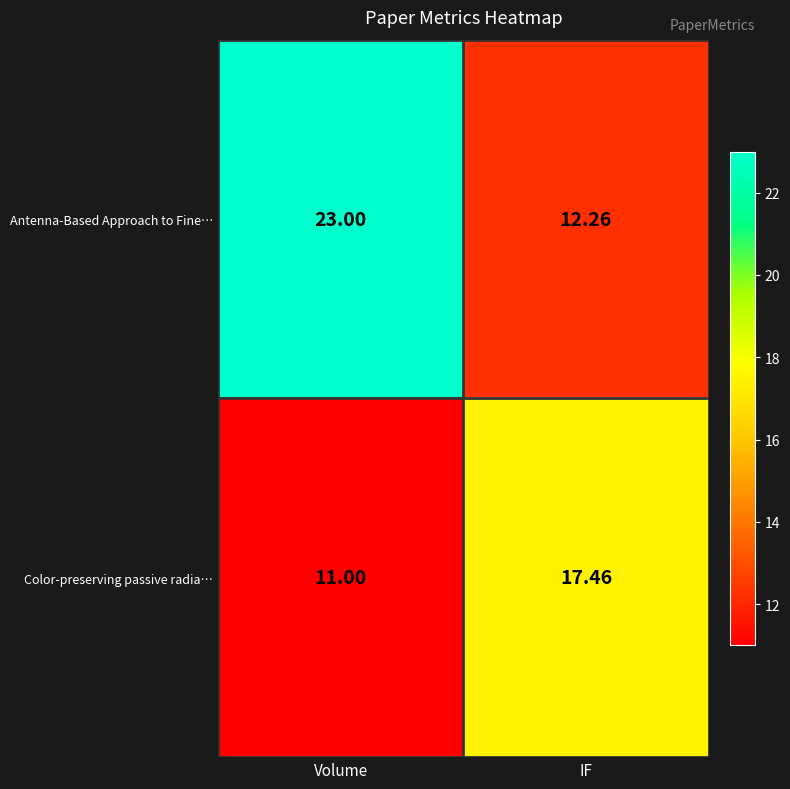

Which category has the lowest value across all series?

Volume